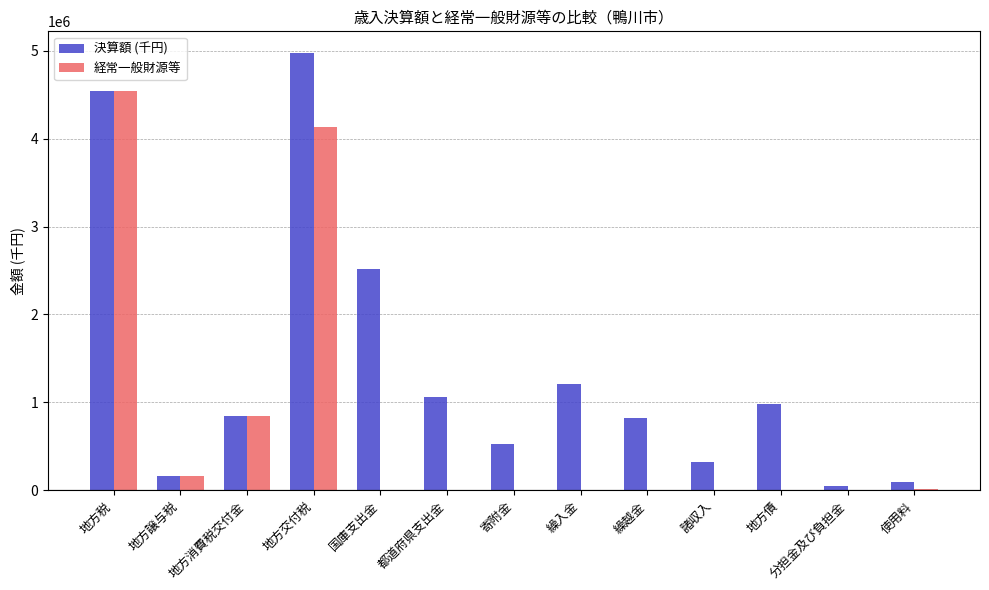

Which series has the widest spread of values?

決算額 (千円)